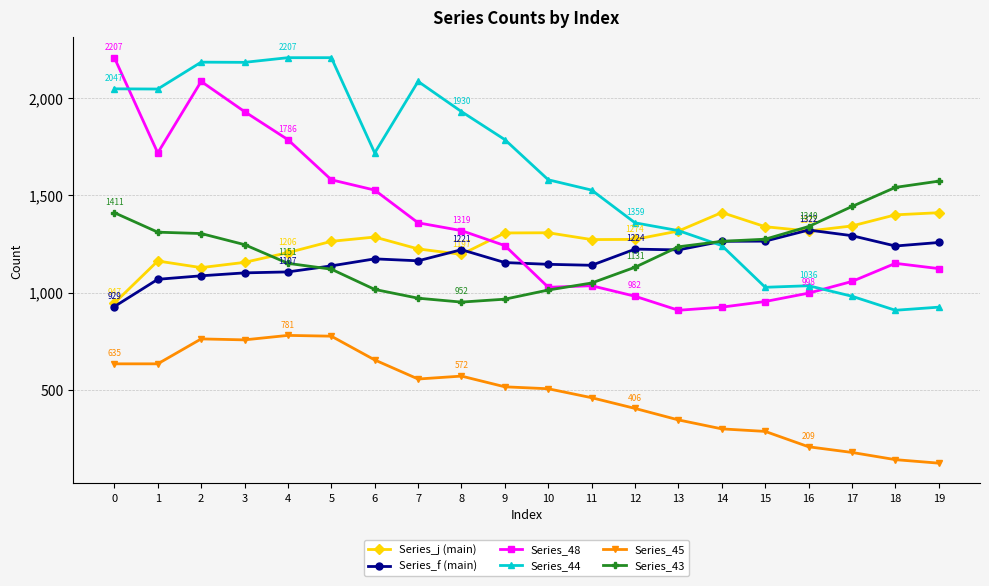

True or false: Series_45 and Series_44 intersect in this chart.

False